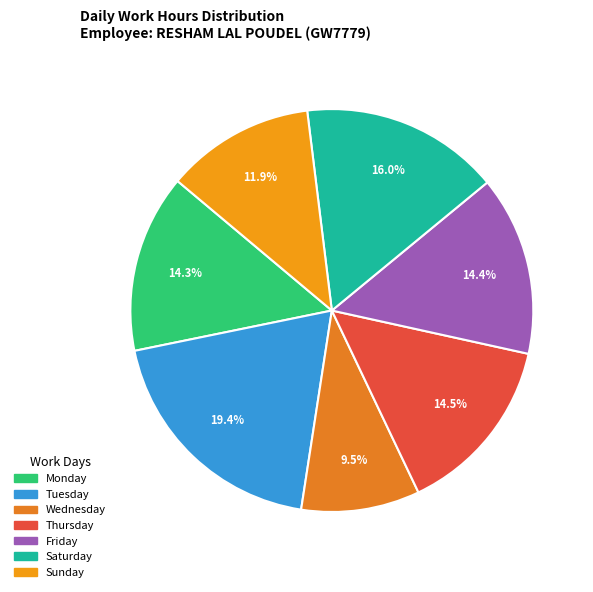

Count the number of slices in the pie.

7